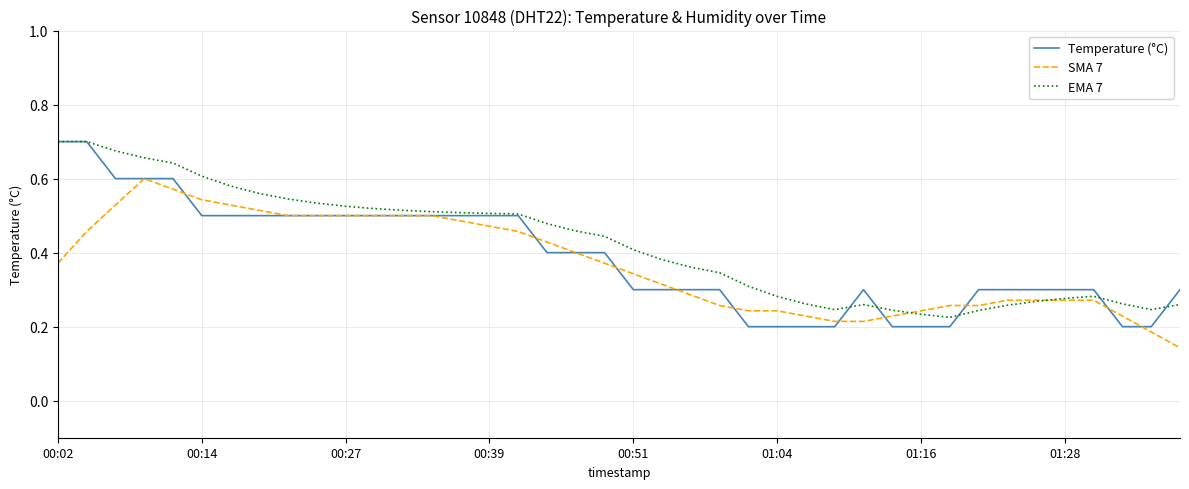

Which series has the largest range (max minus min)?

Temperature (°C)